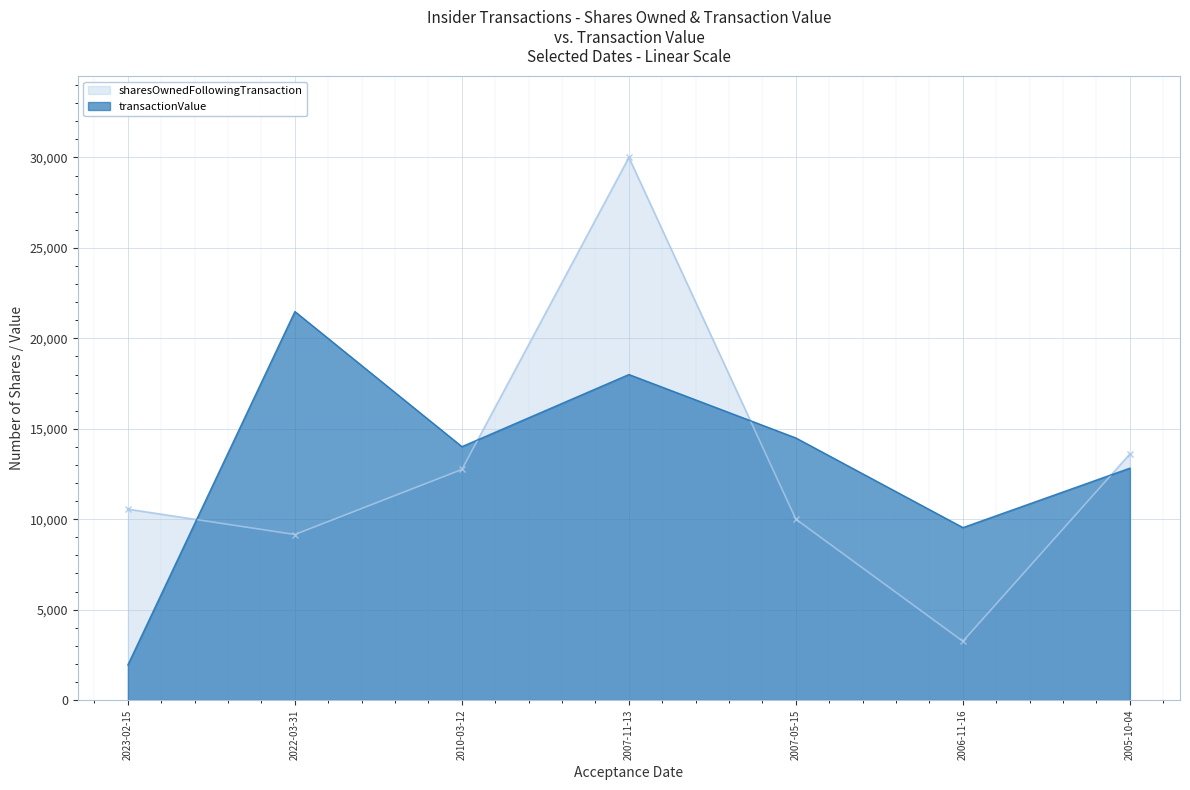

Count the number of data series in this chart.

2